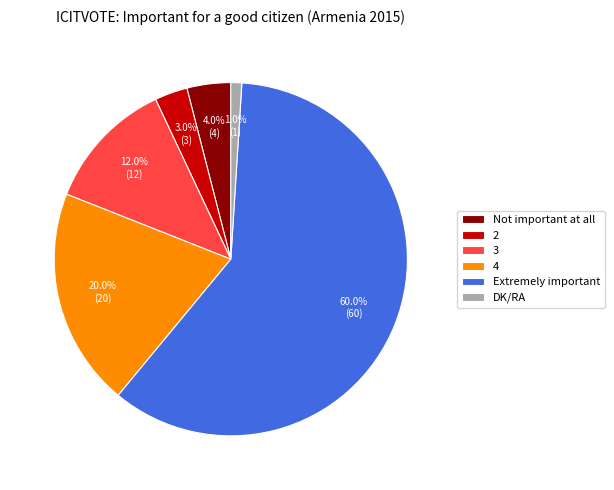

True or false: DK/RA accounts for 11% of the total.

False